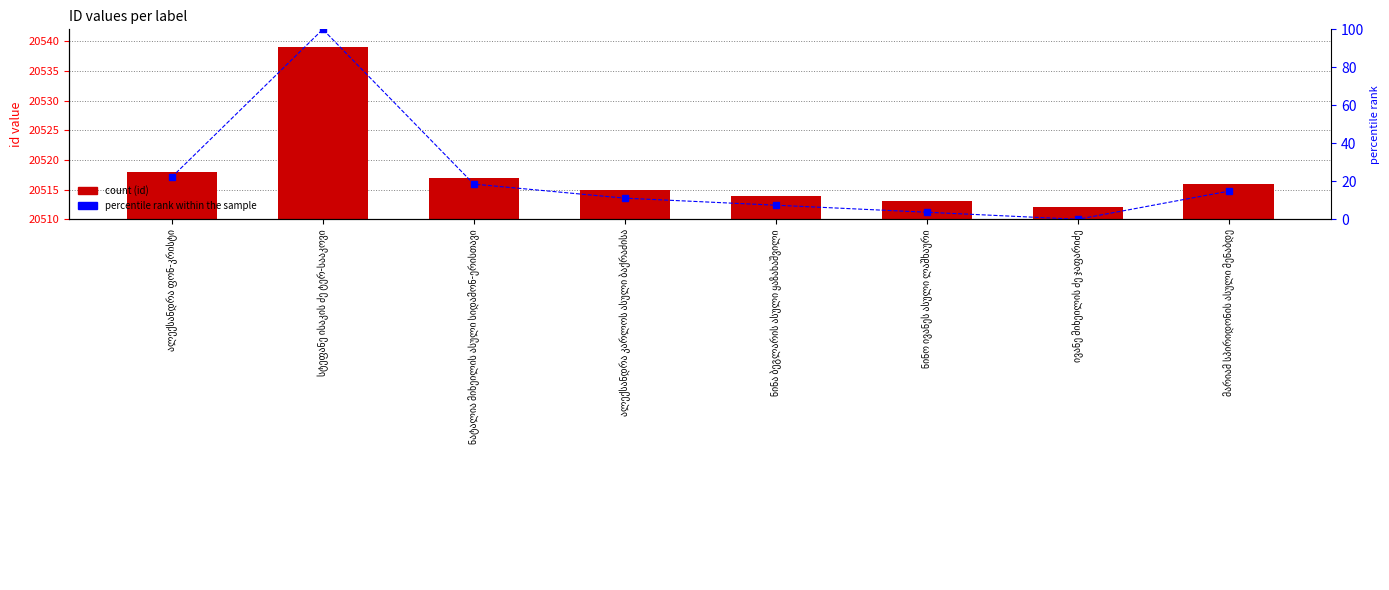

The id series shows 20539.0 at სტეფანე ისაკის ძე ტერ-სააკოვი. True or false?

True